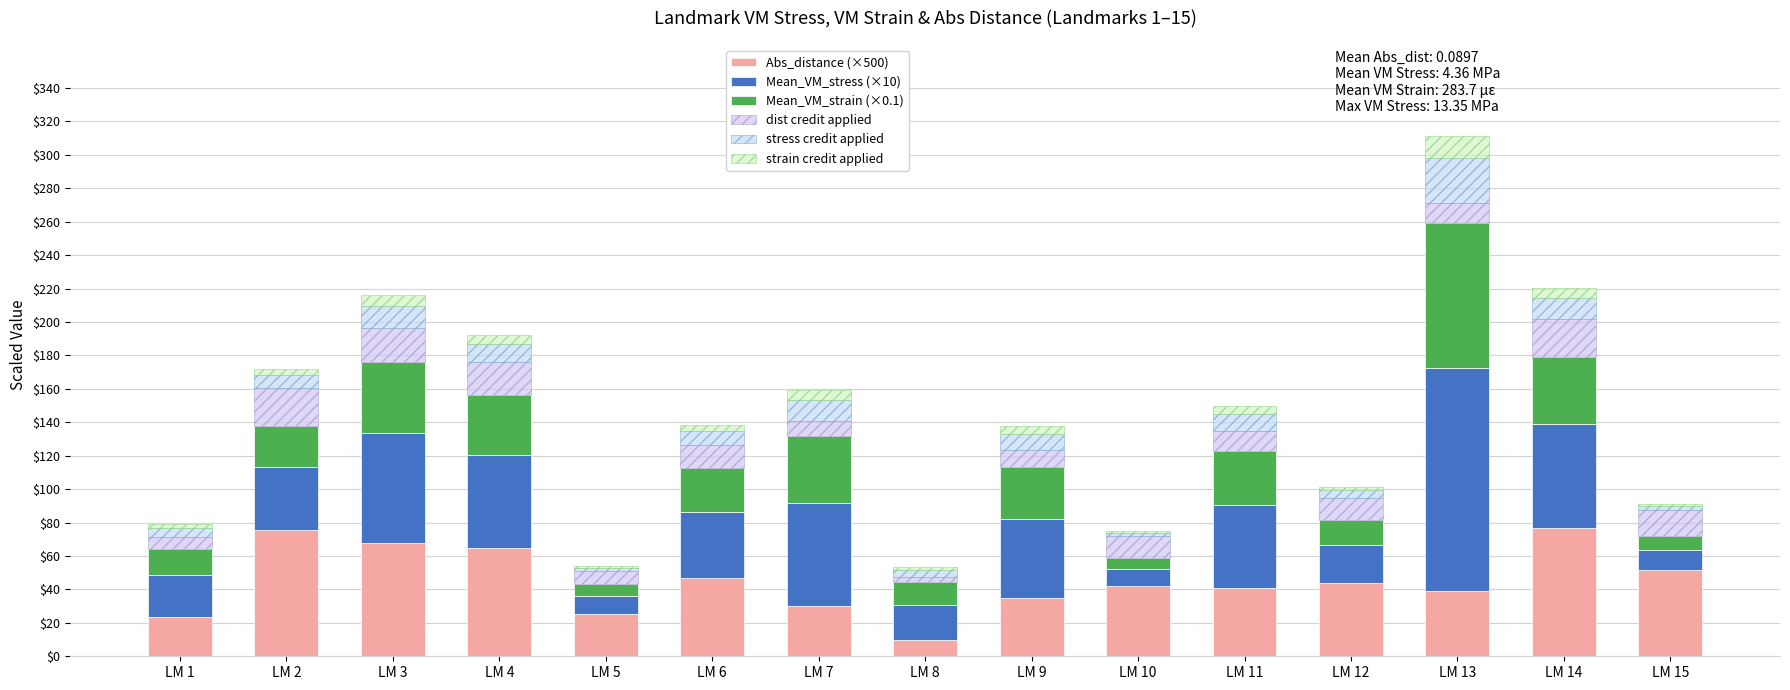

What is the total value across all series at LM 3?

215.9